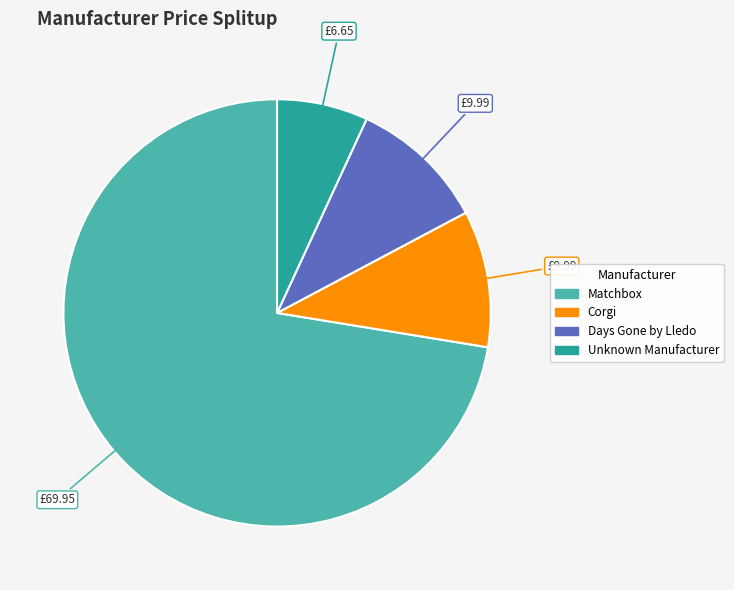

Which slice is the largest?

Matchbox